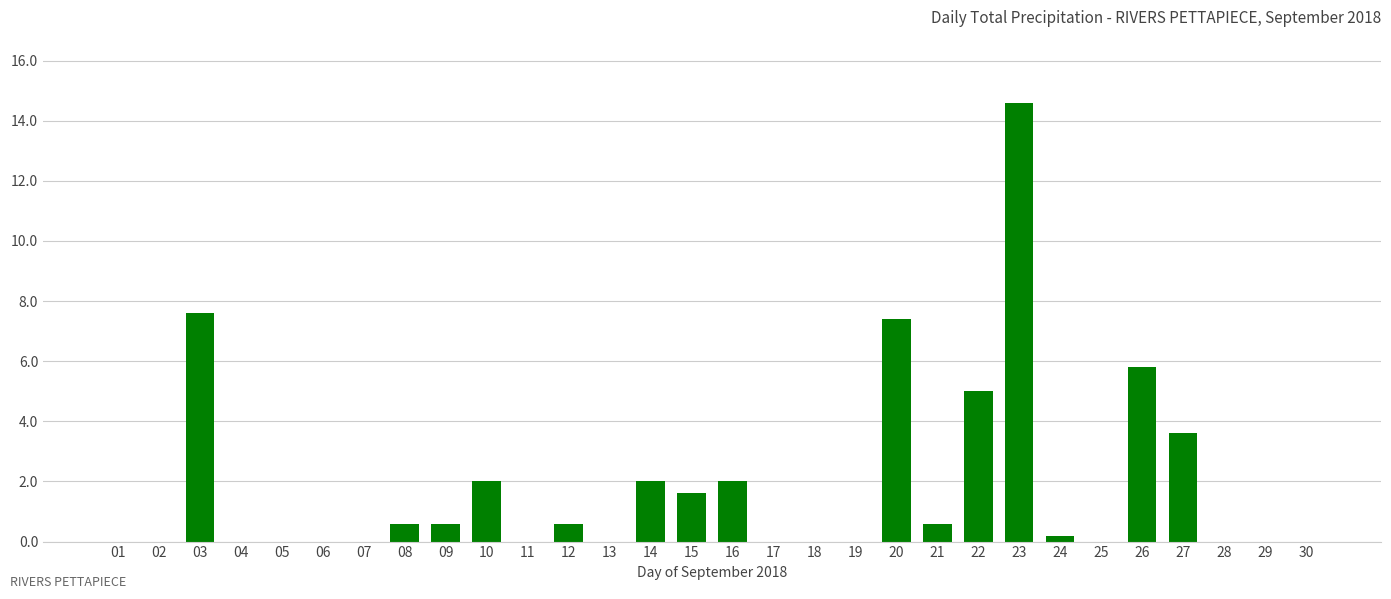

True or false: the data shows 2.0 at 14.

True